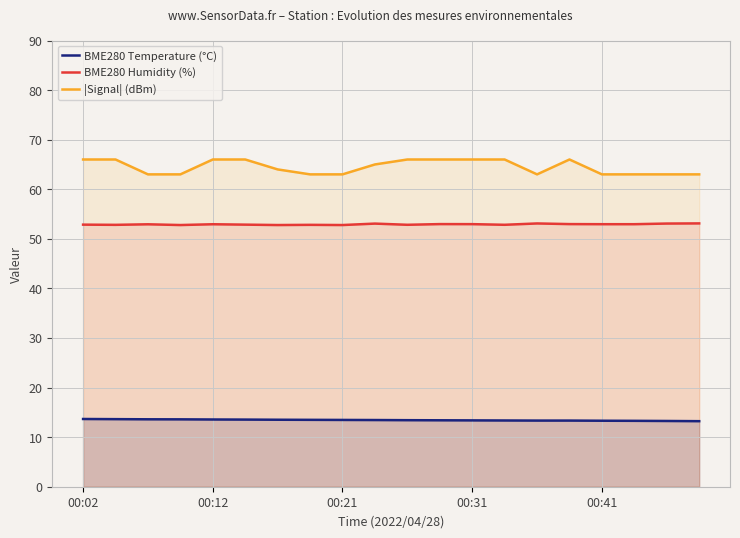

True or false: BME280 Temperature (°C) and |Signal| (dBm) intersect in this chart.

False